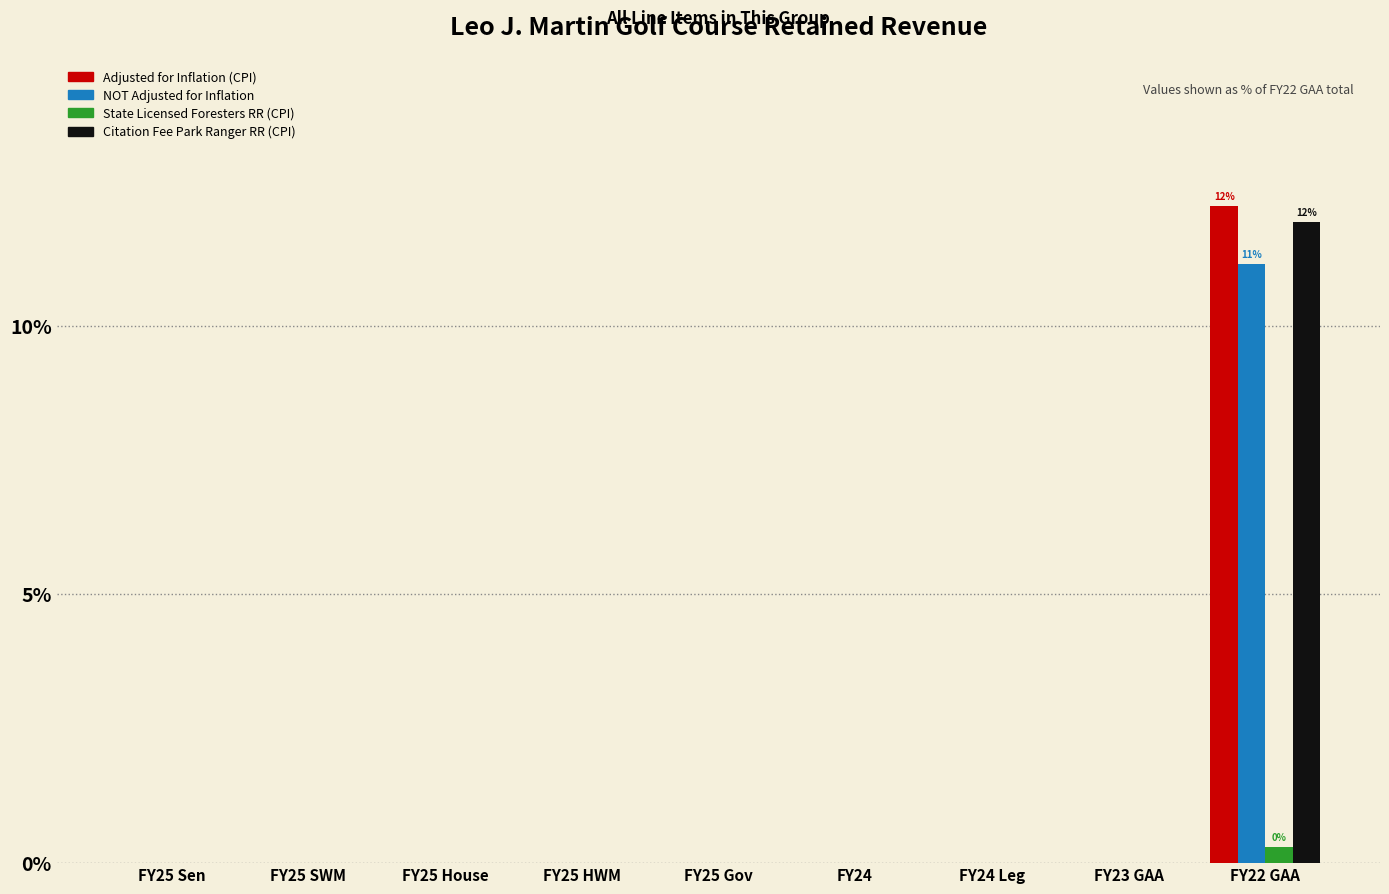

Does the chart contain stacked bars?

No